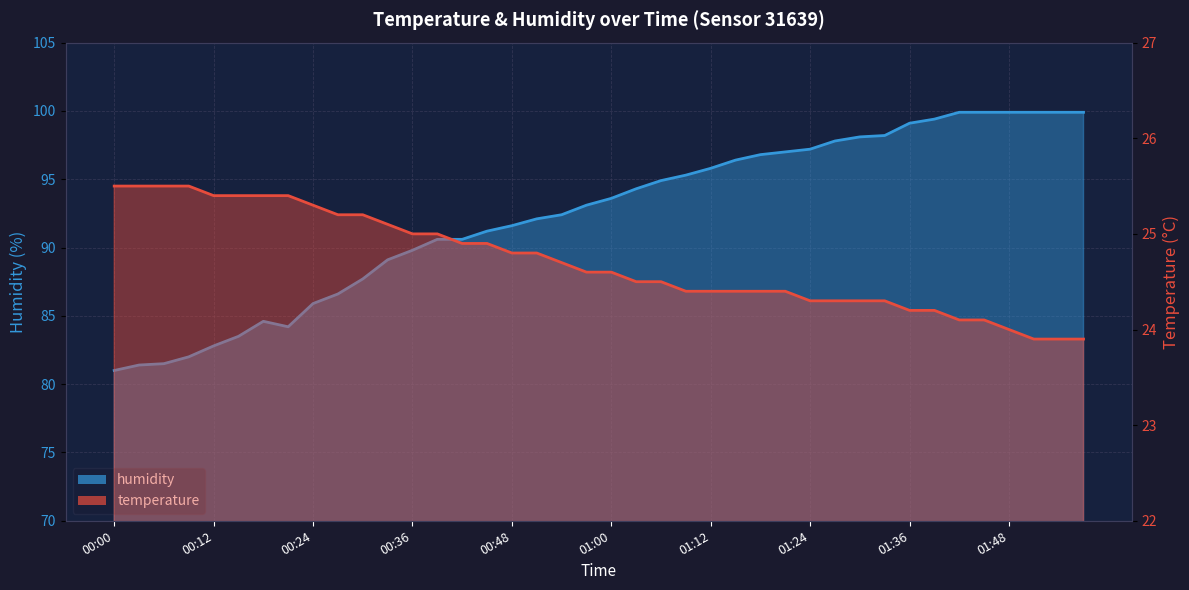

At which label does temperature reach its peak?

00:00